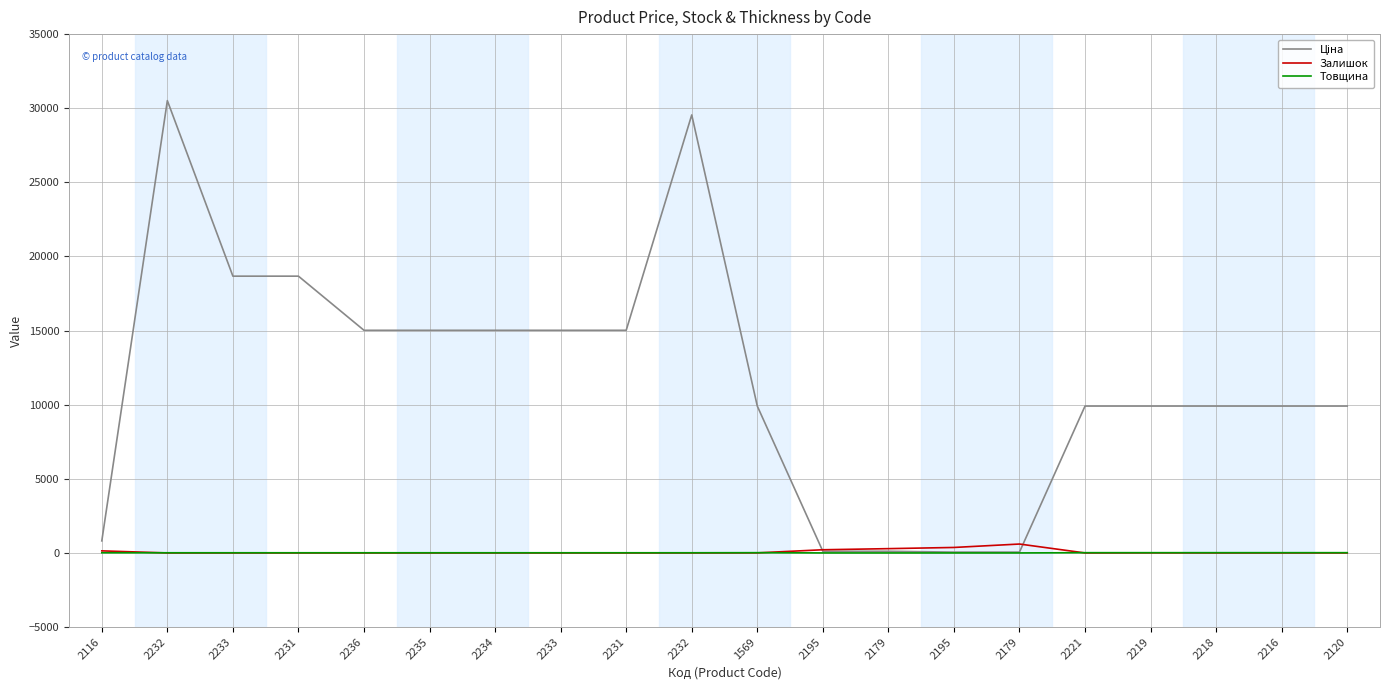

What is the average value of the Товщина series?

11.6